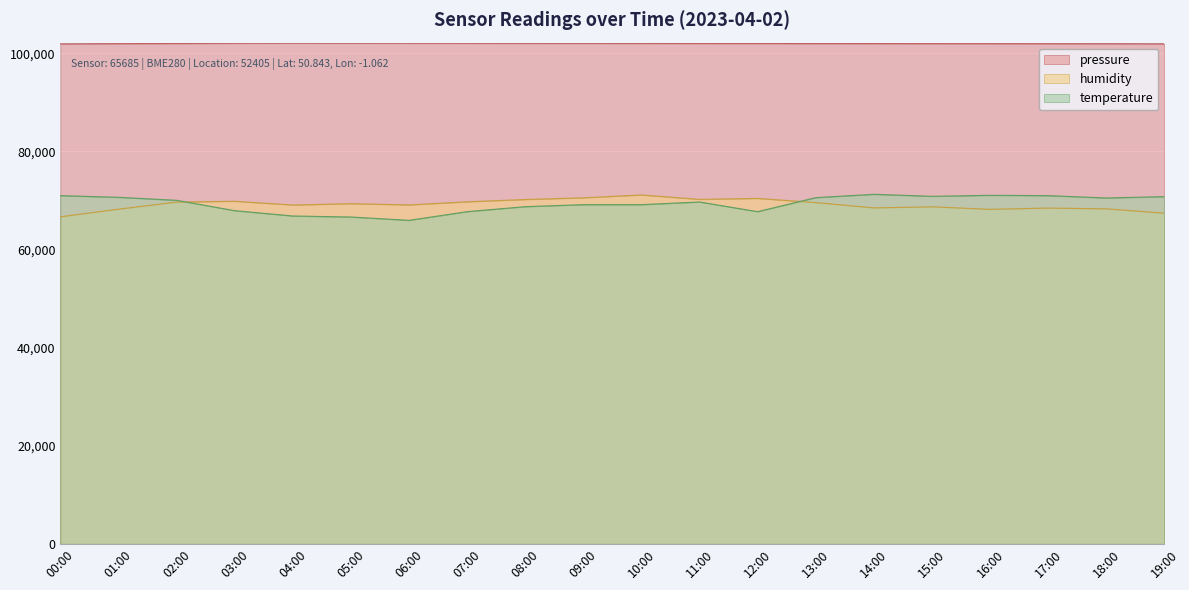

Count the number of categories in the chart.

20